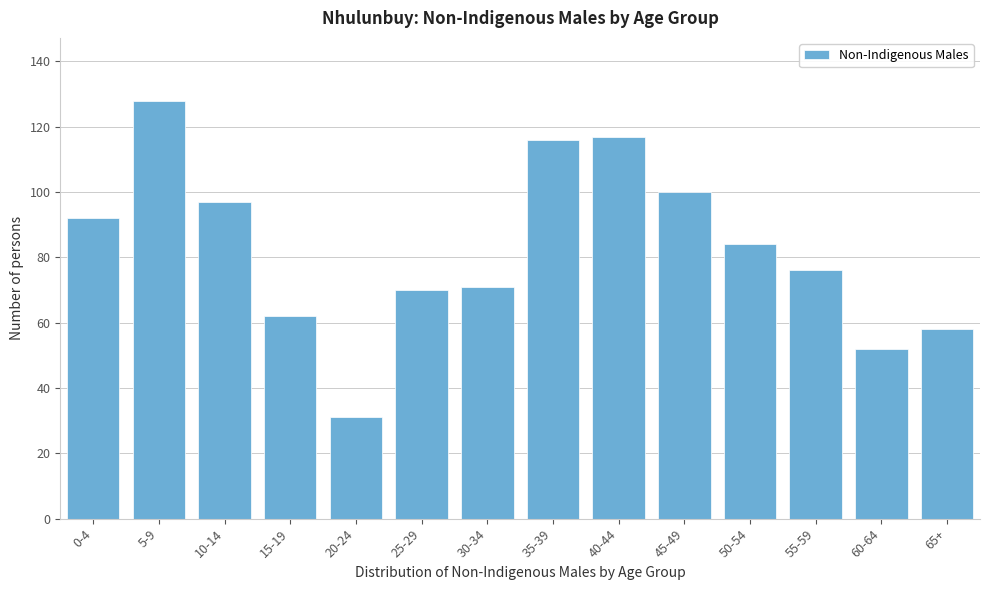

Reading left to right, extract all data points from this chart.

92	128	97	62	31	70	71	116	117	100	84	76	52	58